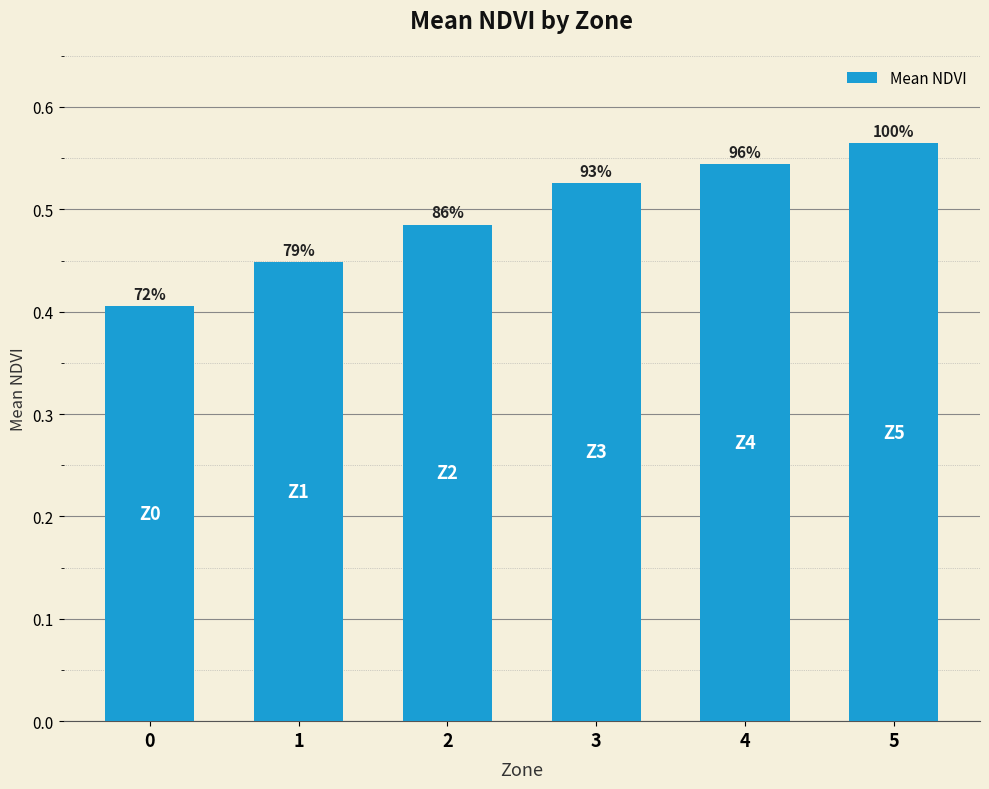

Does the chart contain stacked bars?

No